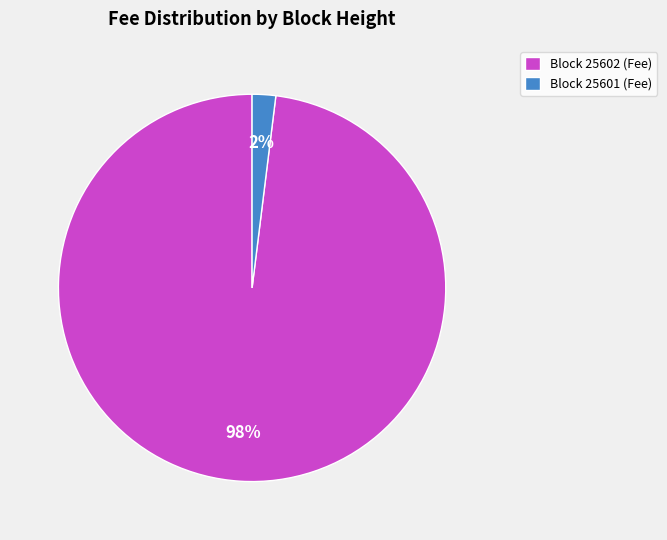

Combined, do Block 25602 (Fee) and Block 25601 (Fee) account for over 50%?

Yes